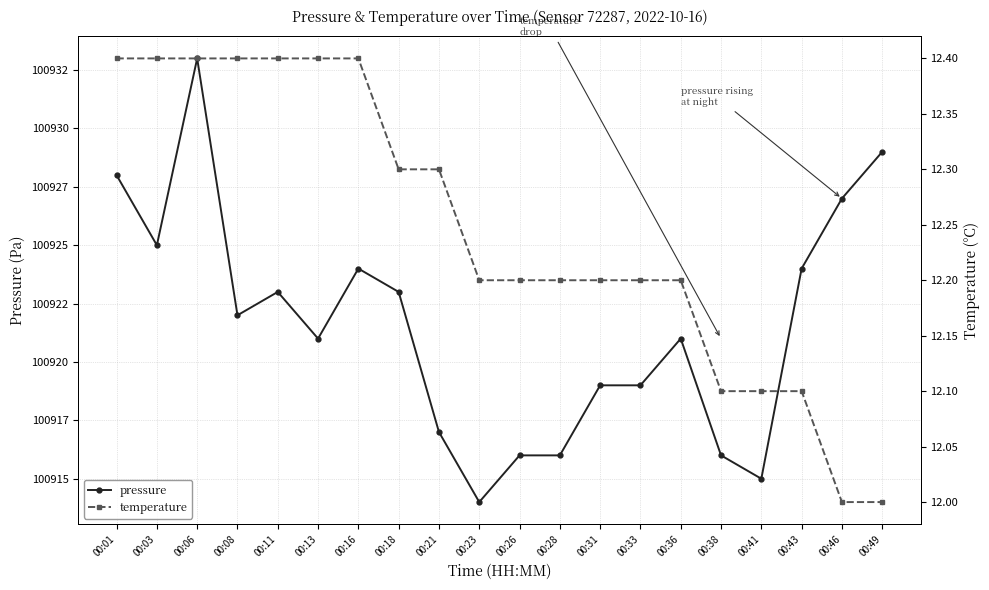

Reading left to right, list all the values displayed in this chart.

pressure: 00:01=100928.0	00:03=100925.0	00:06=100933.0	00:08=100922.0	00:11=100923.0	00:13=100921.0	00:16=100924.0	00:18=100923.0	00:21=100917.0	00:23=100914.0	00:26=100916.0	00:28=100916.0	00:31=100919.0	00:33=100919.0	00:36=100921.0	00:38=100916.0	00:41=100915.0	00:43=100924.0	00:46=100927.0	00:49=100929.0
temperature: 00:01=12.4	00:03=12.4	00:06=12.4	00:08=12.4	00:11=12.4	00:13=12.4	00:16=12.4	00:18=12.3	00:21=12.3	00:23=12.2	00:26=12.2	00:28=12.2	00:31=12.2	00:33=12.2	00:36=12.2	00:38=12.1	00:41=12.1	00:43=12.1	00:46=12.0	00:49=12.0